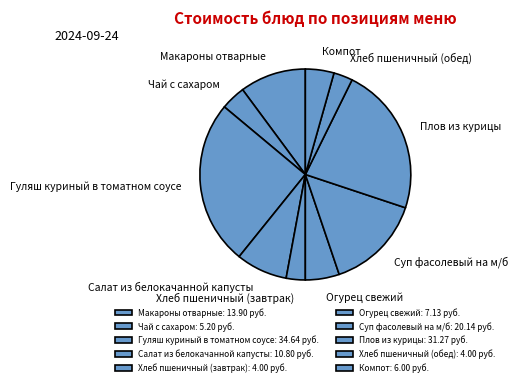

What is the smallest slice in the pie chart?

Хлеб пшеничный (завтрак)